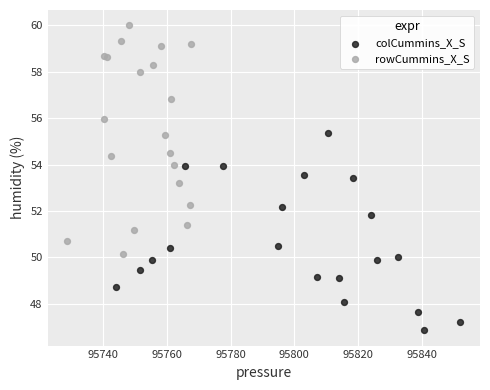

Which series contains the highest Y value?

rowCummins_X_S